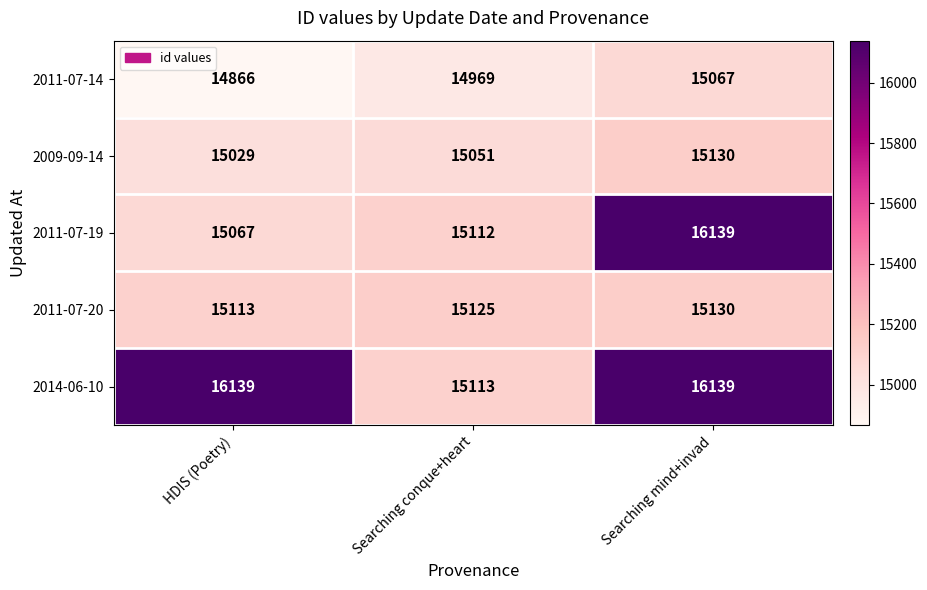

What is the spread (max minus min) of values at Searching mind+invad?

1072